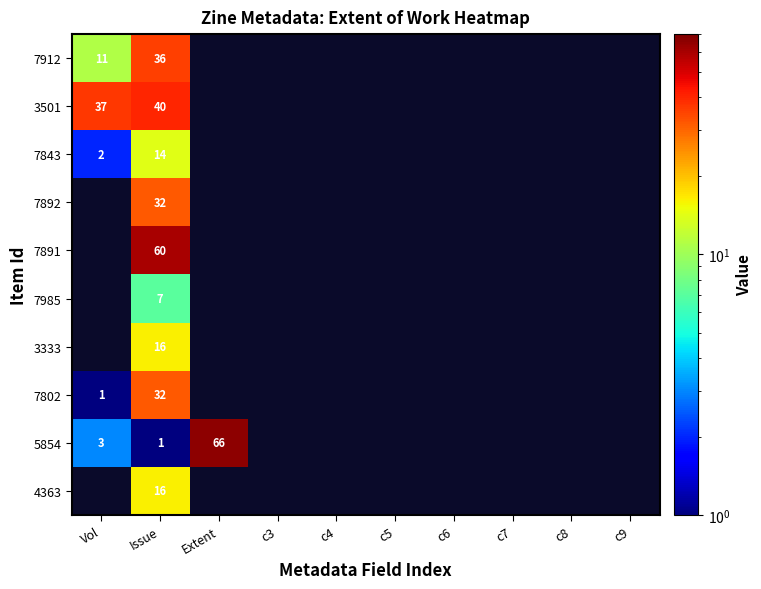

What is the spread (max minus min) of values at Issue?

59